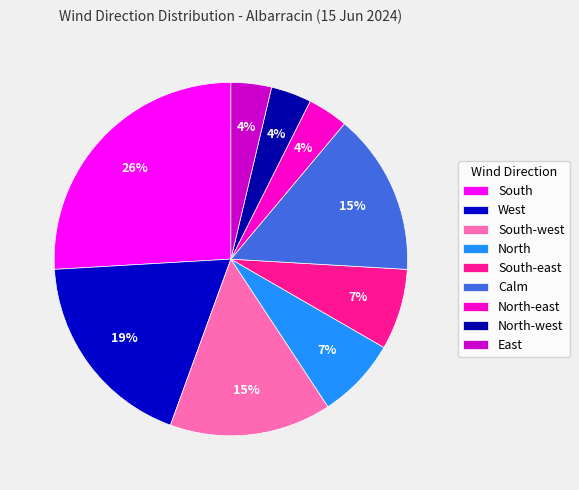

Does any single category account for the majority?

No